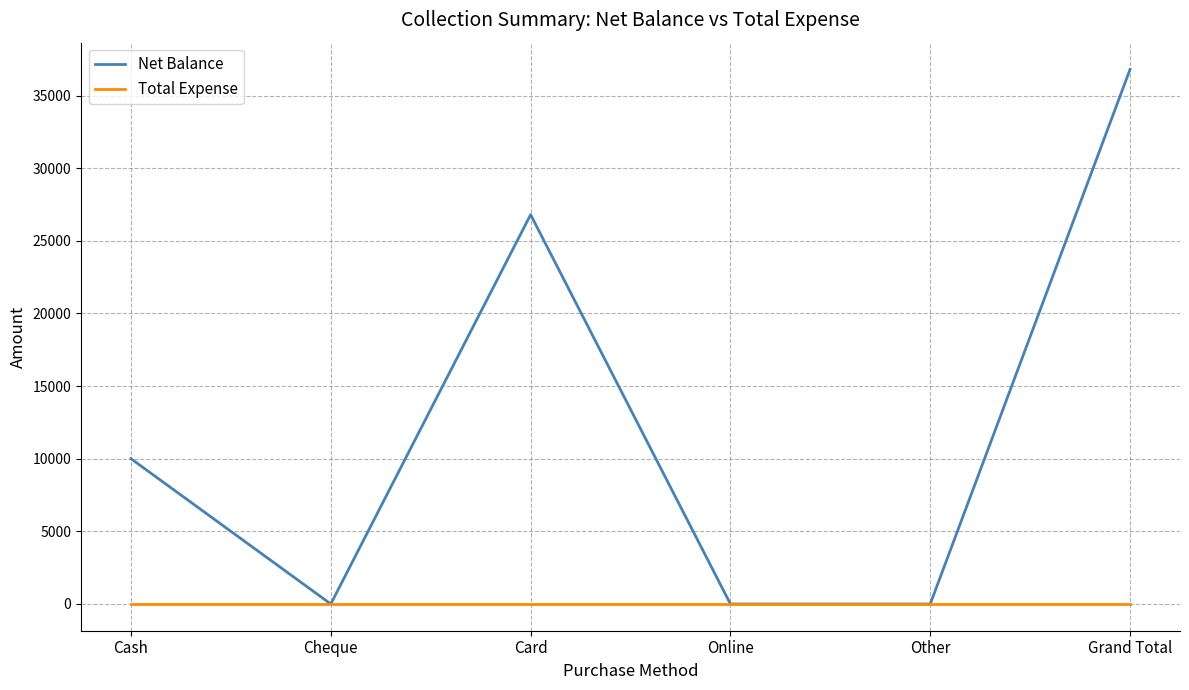

Which series changed the most between Cheque and Grand Total?

Net Balance